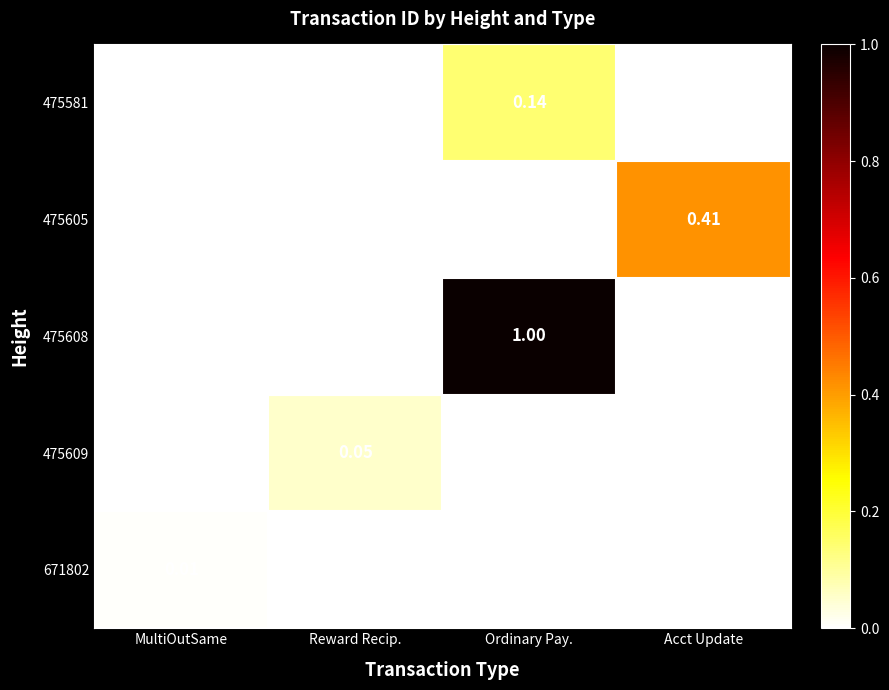

How many series are shown in this chart?

5